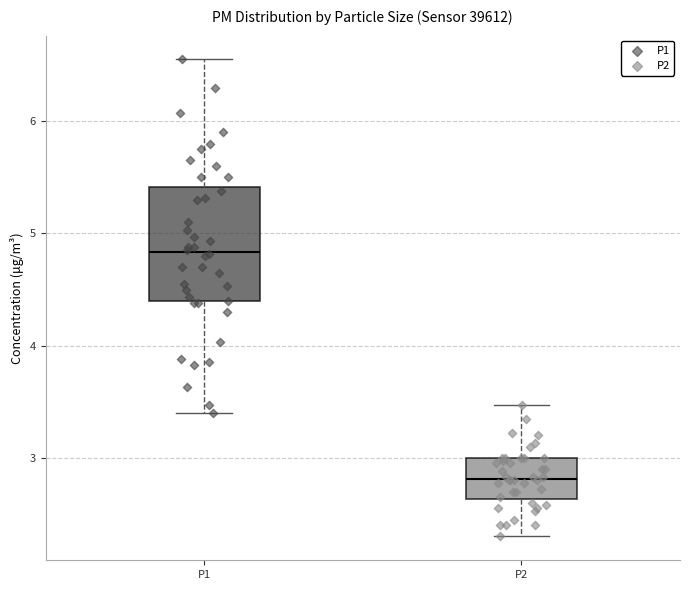

Reading left to right, read every box against the y-axis: the position of its median line, the range the box covers, and the ends of its whiskers. The values are not printed on the chart, so give them approximately, as read against the axis.

P1: median 4.8, box 4.4 to 5.4, whiskers 3.4 to 6.6
P2: median 2.8, box 2.6 to 3.0, whiskers 2.3 to 3.5